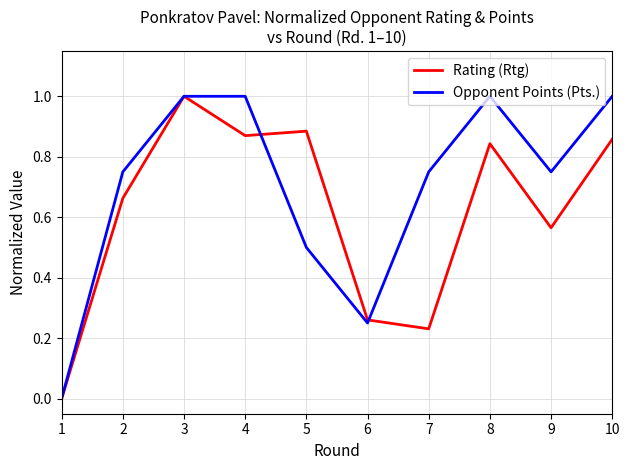

The value of Rating (Rtg) at 3 is 1.0. True or false?

True